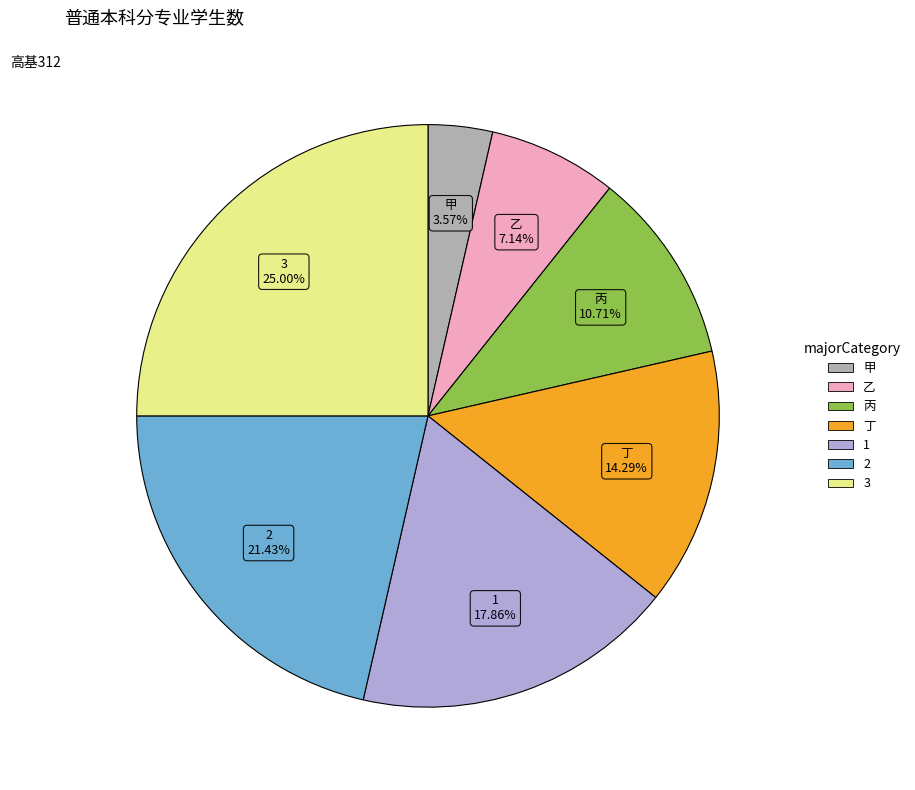

To the nearest percent, what percentage of the pie is 甲?

4%